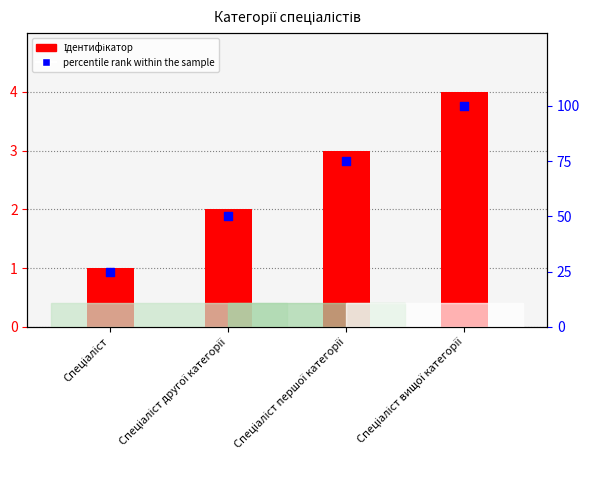

Which series has the largest total across all categories?

percentile rank within the sample